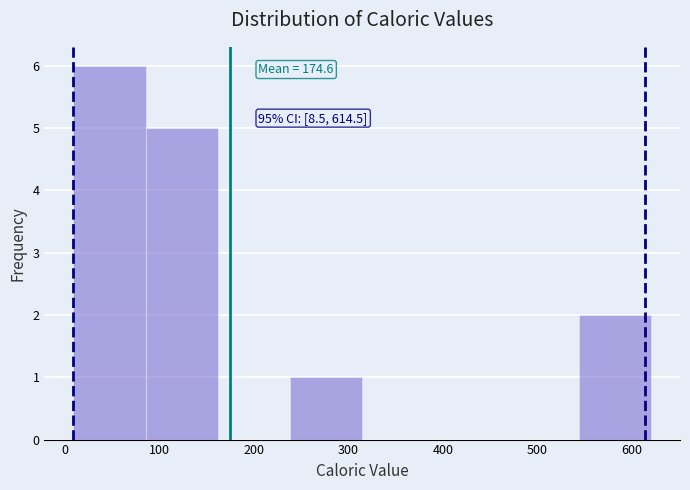

Which range on the x-axis has the tallest bar?

10 to 80